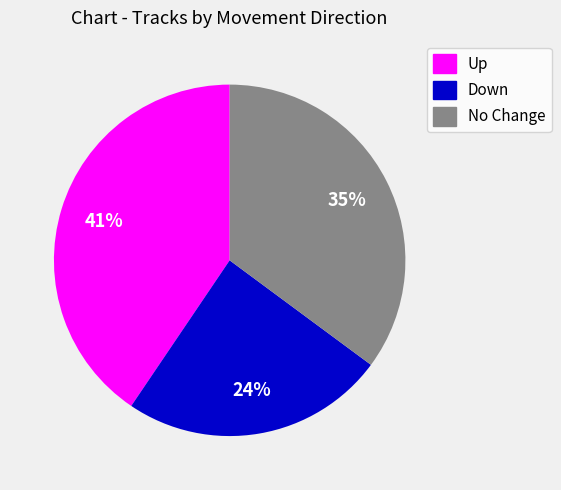

What percentage is the Down slice, to the nearest percent?

24%